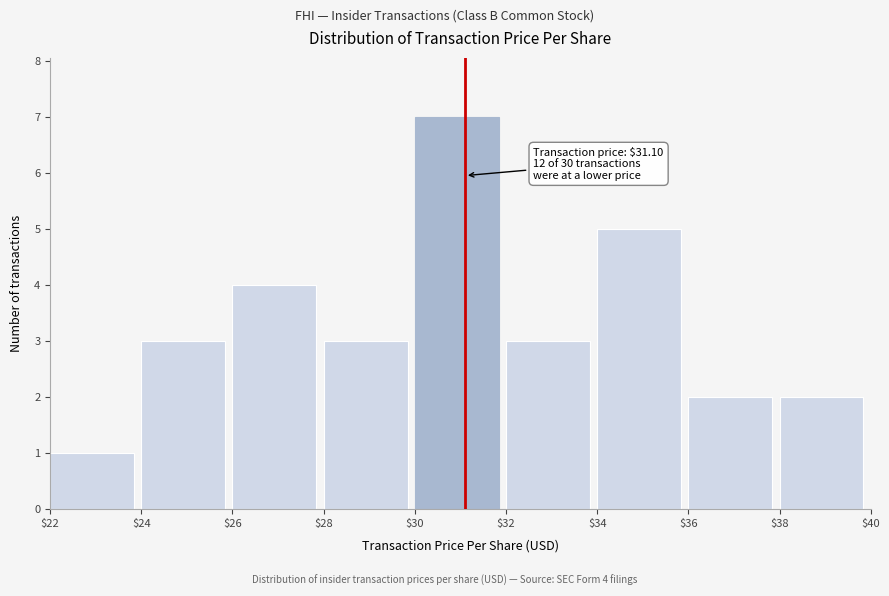

Over which range of the x-axis is the bar tallest?

$30 to $32